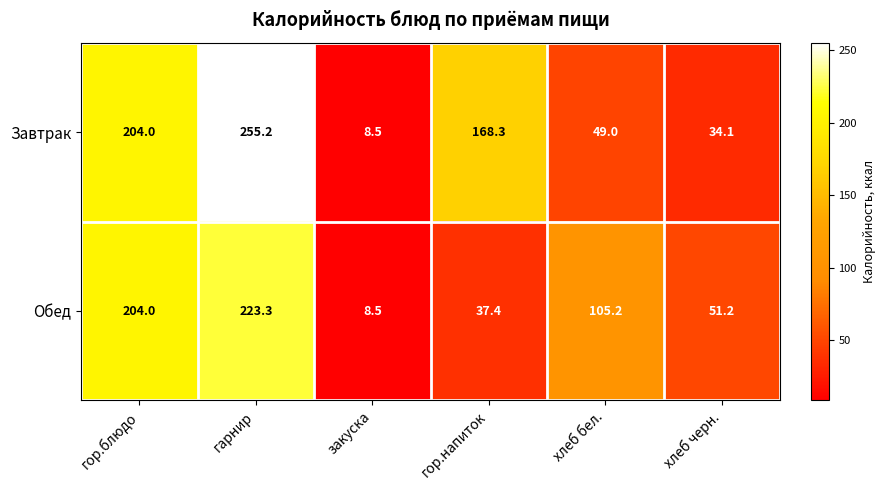

What is the smallest value displayed?

8.5